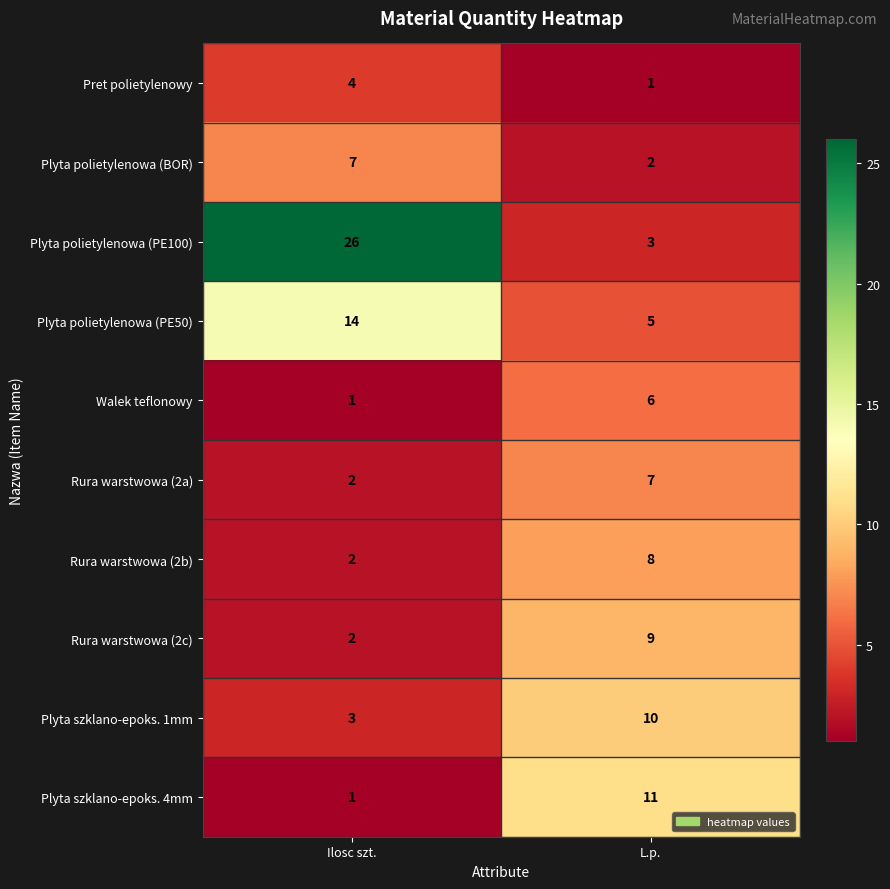

True or false: Plyta polietylenowa (PE100) has a value of 7 at Ilosc szt..

False